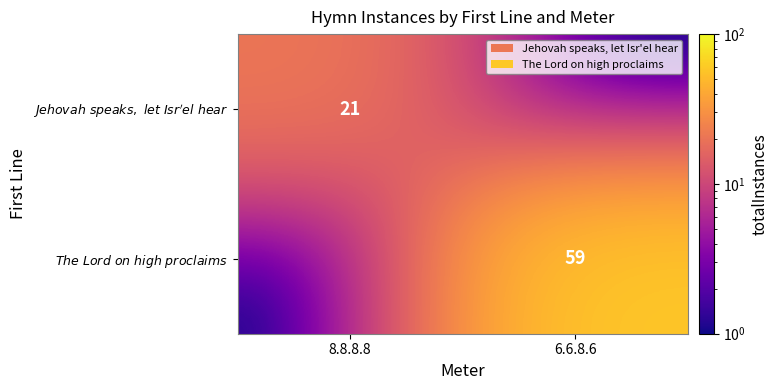

What is the total value across all series at 8.8.8.8?

21